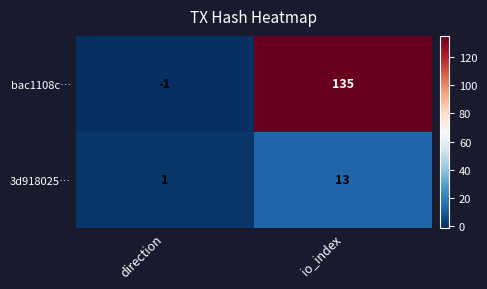

Is the value of bac1108c… at io_index greater than the value of 3d918025… at direction?

Yes